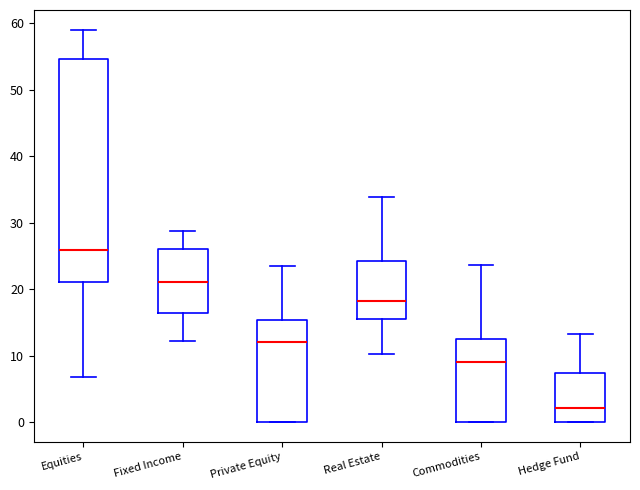

Where does the median line of the box for Fixed Income sit on the y-axis? The values are not printed on the chart, so give them approximately, as read against the axis.

21